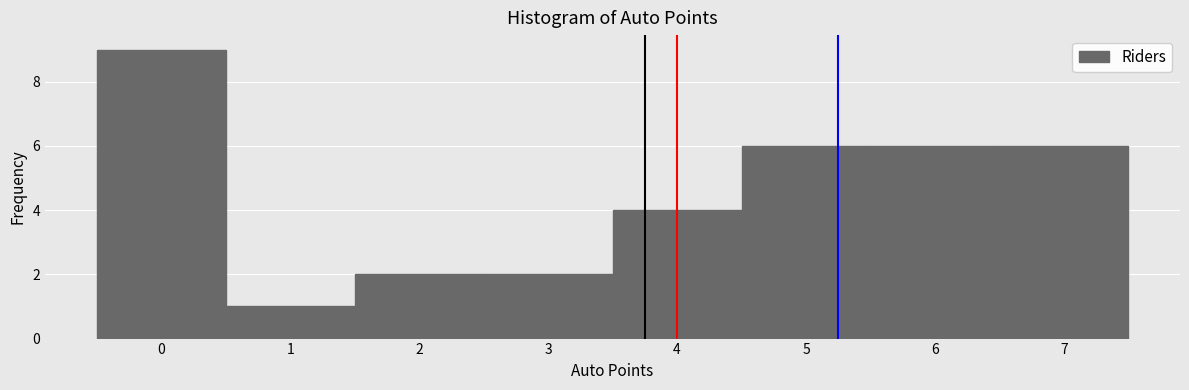

Reading left to right, transcribe this chart: for each bar, give the range it covers on the x-axis and its height. The values are not printed on the chart, so give them approximately, as read against the axis.

-0.5 to 0.5: 9
0.5 to 1.5: 1
1.5 to 2.5: 2
2.5 to 3.5: 2
3.5 to 4.5: 4
4.5 to 5.5: 6
5.5 to 6.5: 6
6.5 to 7.5: 6